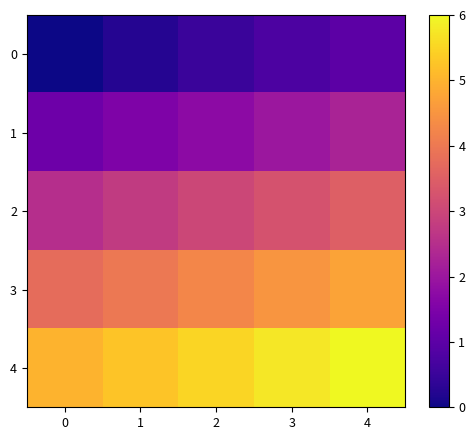

List the series in order of their peak value, highest first.

4, 3, 2, 1, 0